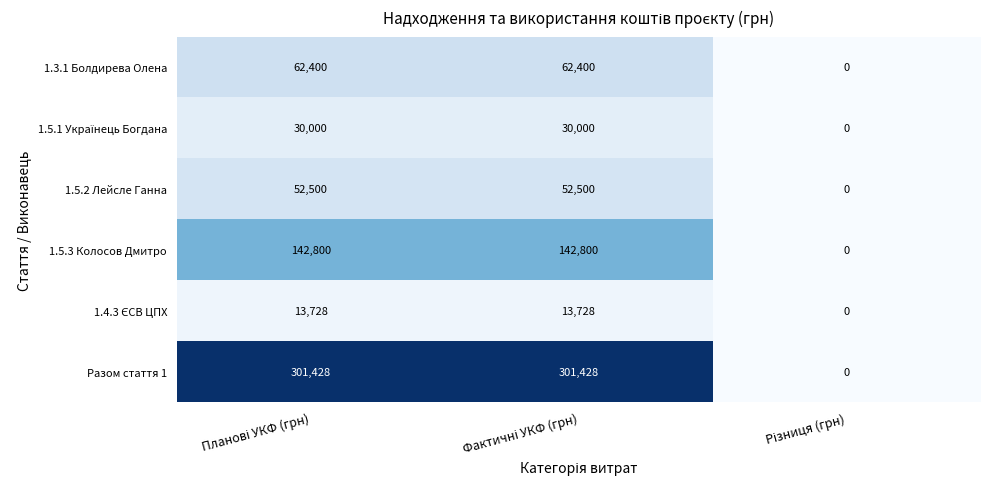

What is the average value of the Разом стаття 1 series?

200952